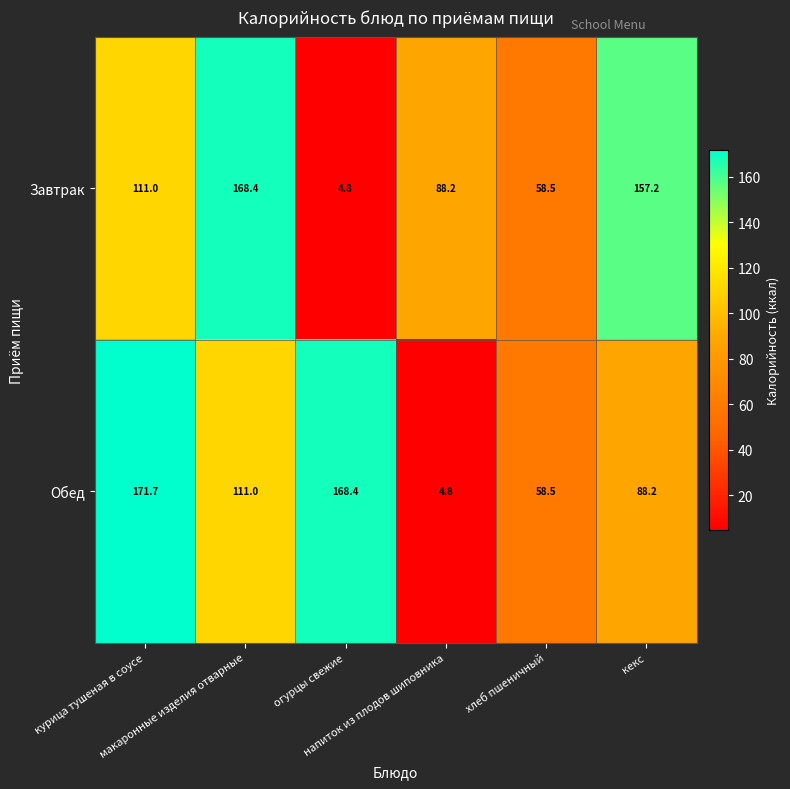

What is the maximum value shown in the chart?

171.7